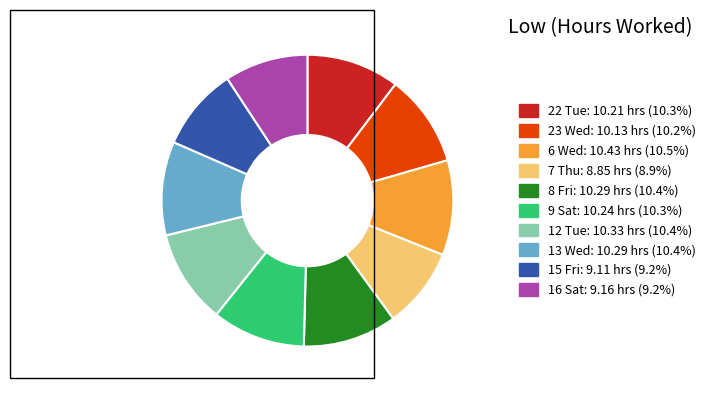

Approximately how many times larger is the value at 8 Fri compared to 6 Wed?

1.0